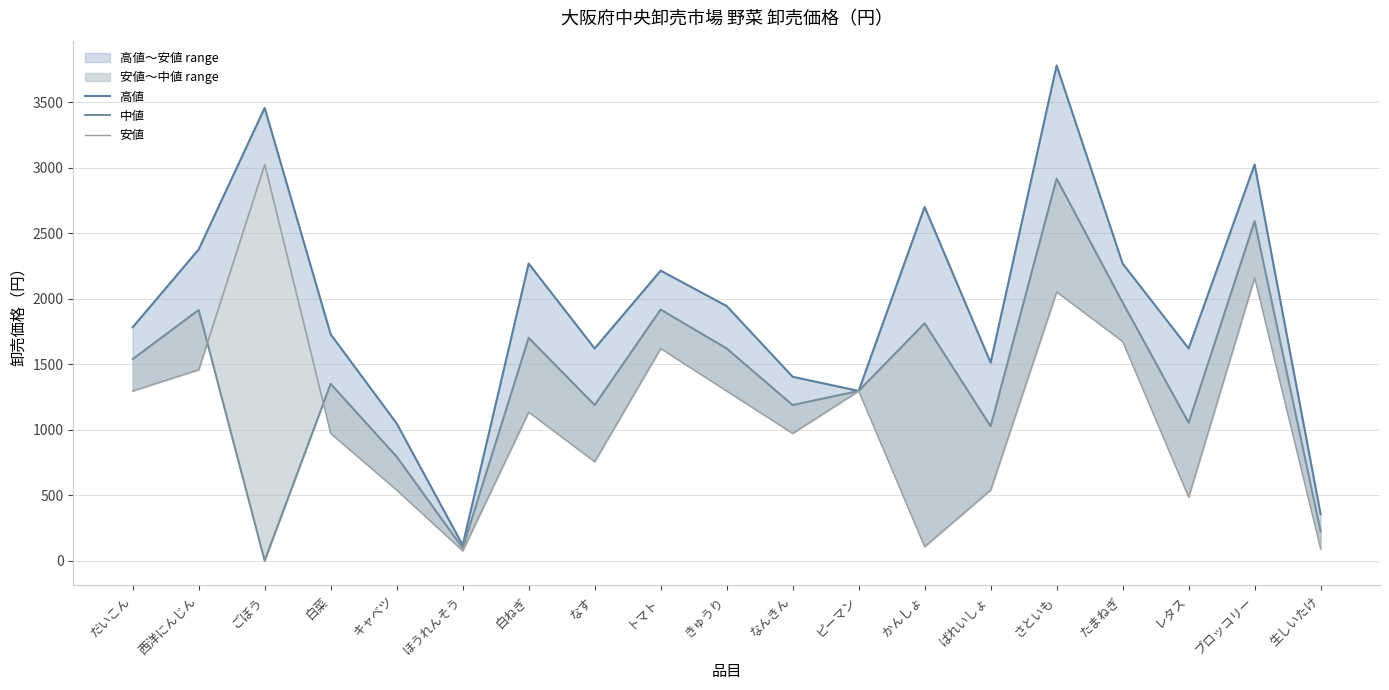

At which label is 安値 closest to 1550?

トマト